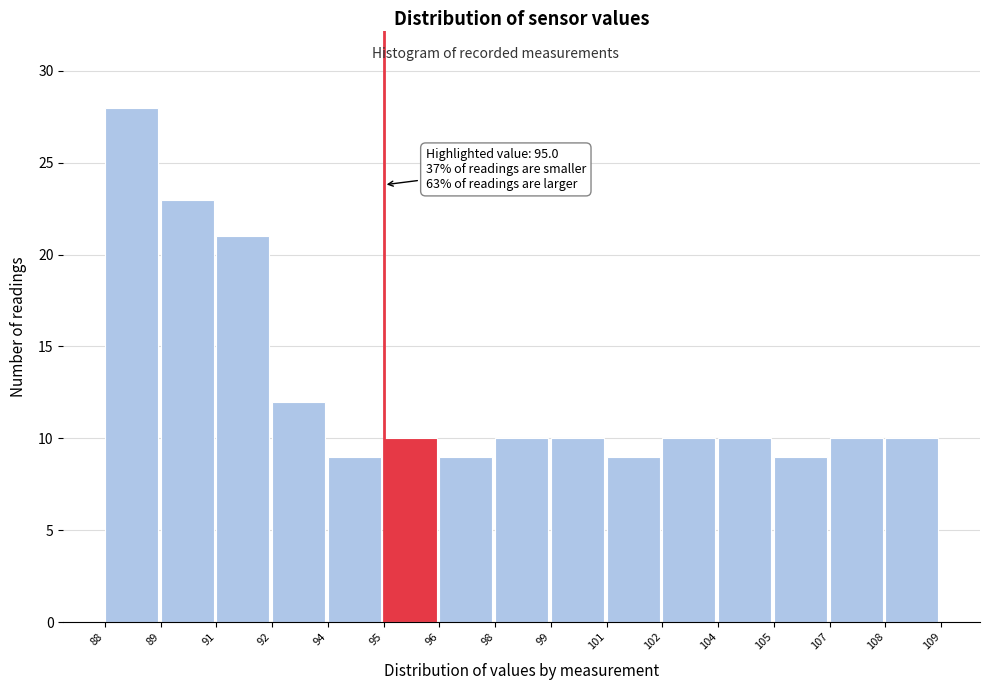

Reading right to left, what are all the values shown in this chart?

108=10	107=10	105=9	104=10	102=10	101=9	99=10	98=10	96=9	95=10	94=9	92=12	91=21	89=23	88=28